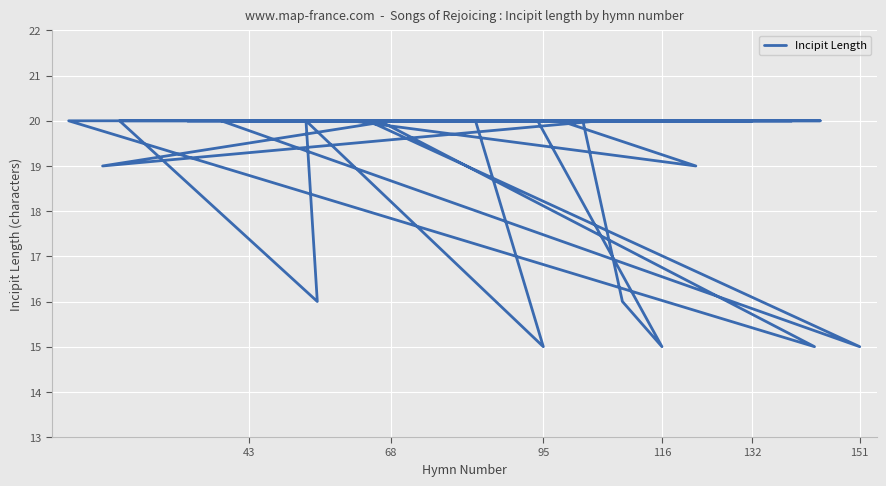

What is the average value?

19